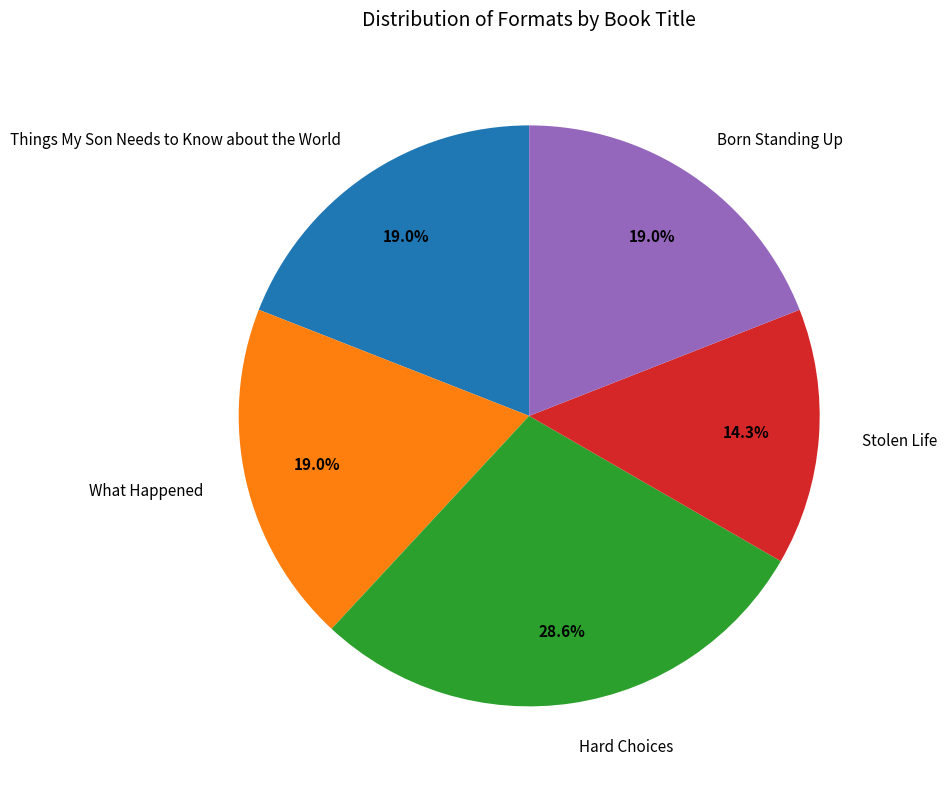

Is the sum of What Happened and Born Standing Up greater than half?

No